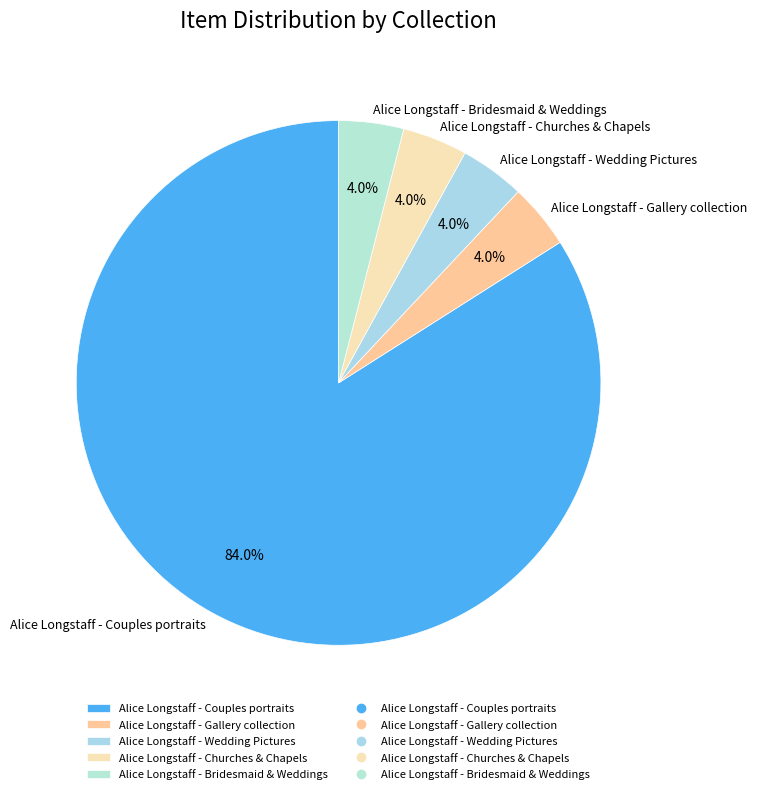

Do Alice Longstaff - Couples portraits and Alice Longstaff - Wedding Pictures together represent more than half of the pie?

Yes